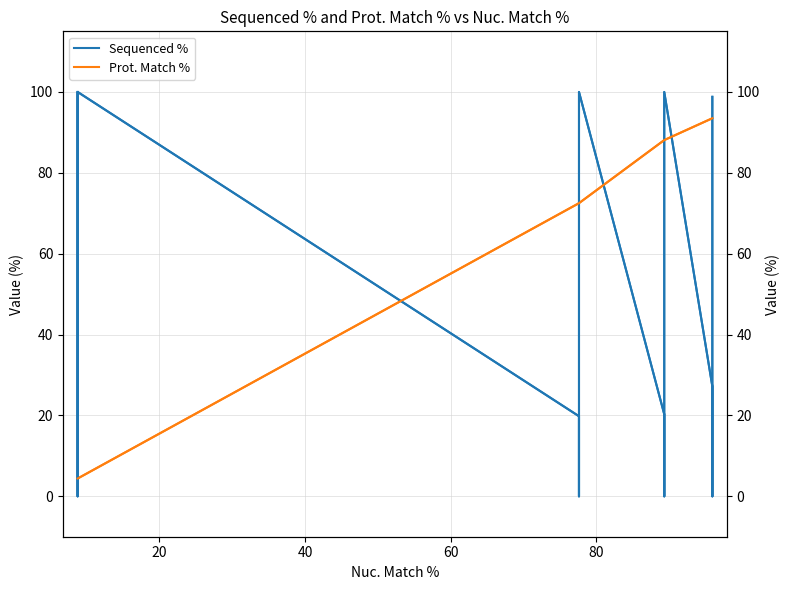

What is the difference between the maximum and minimum values in the Prot. Match % series?

89.1